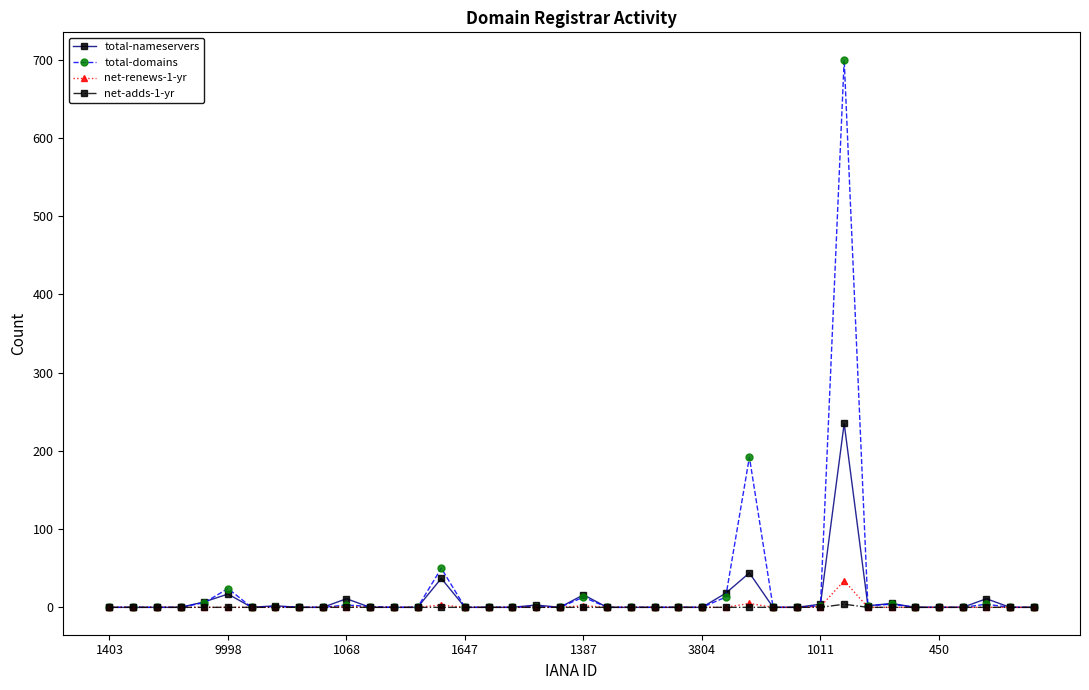

What is the highest value of the total-nameservers series?

235